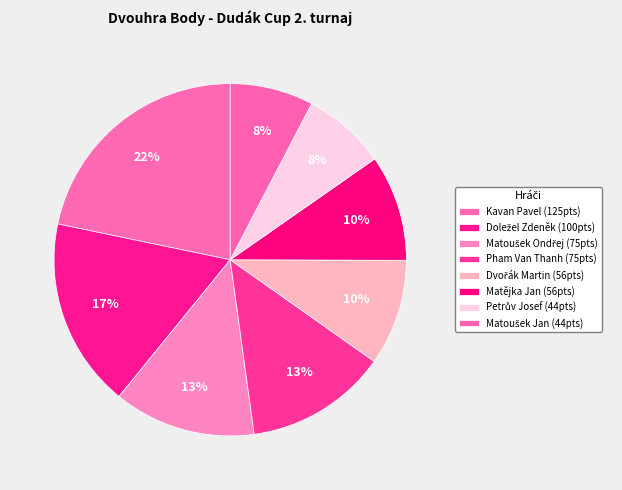

The Pham Van Thanh slice represents 13% of the pie. True or false?

True